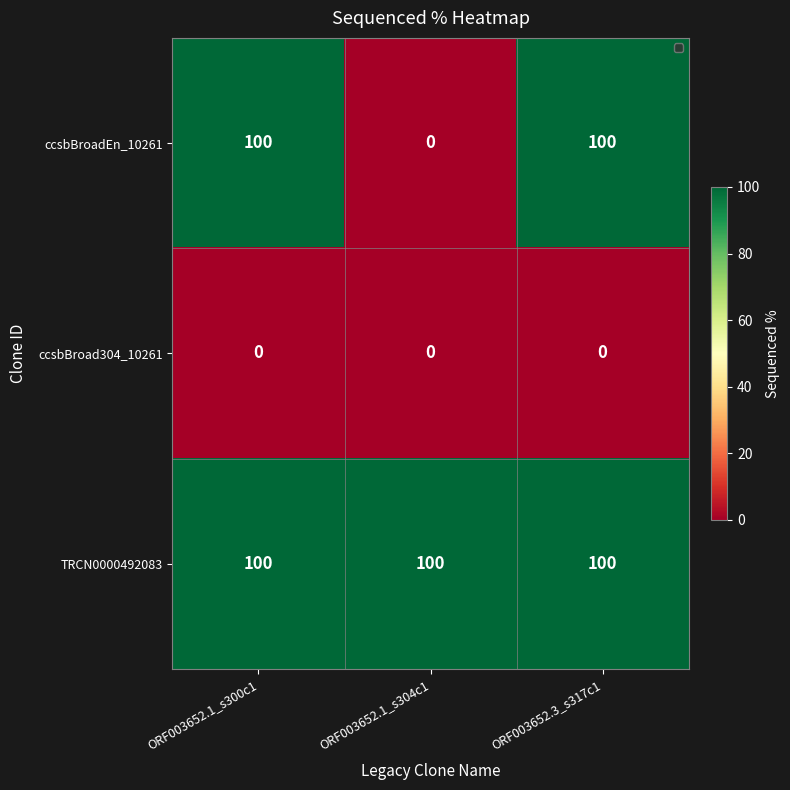

Reading left to right, extract all data points from this chart.

ccsbBroadEn_10261: ORF003652.1_s300c1=100	ORF003652.1_s304c1=0	ORF003652.3_s317c1=100
ccsbBroad304_10261: ORF003652.1_s300c1=0	ORF003652.1_s304c1=0	ORF003652.3_s317c1=0
TRCN0000492083: ORF003652.1_s300c1=100	ORF003652.1_s304c1=100	ORF003652.3_s317c1=100